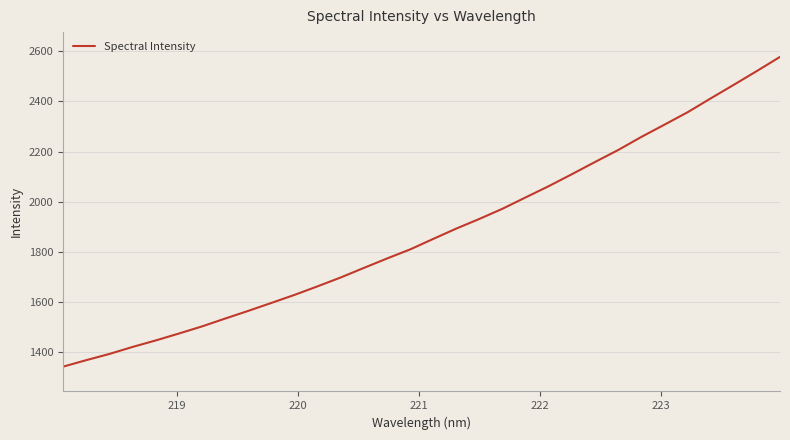

What is the difference between the maximum and minimum values?

1235.8